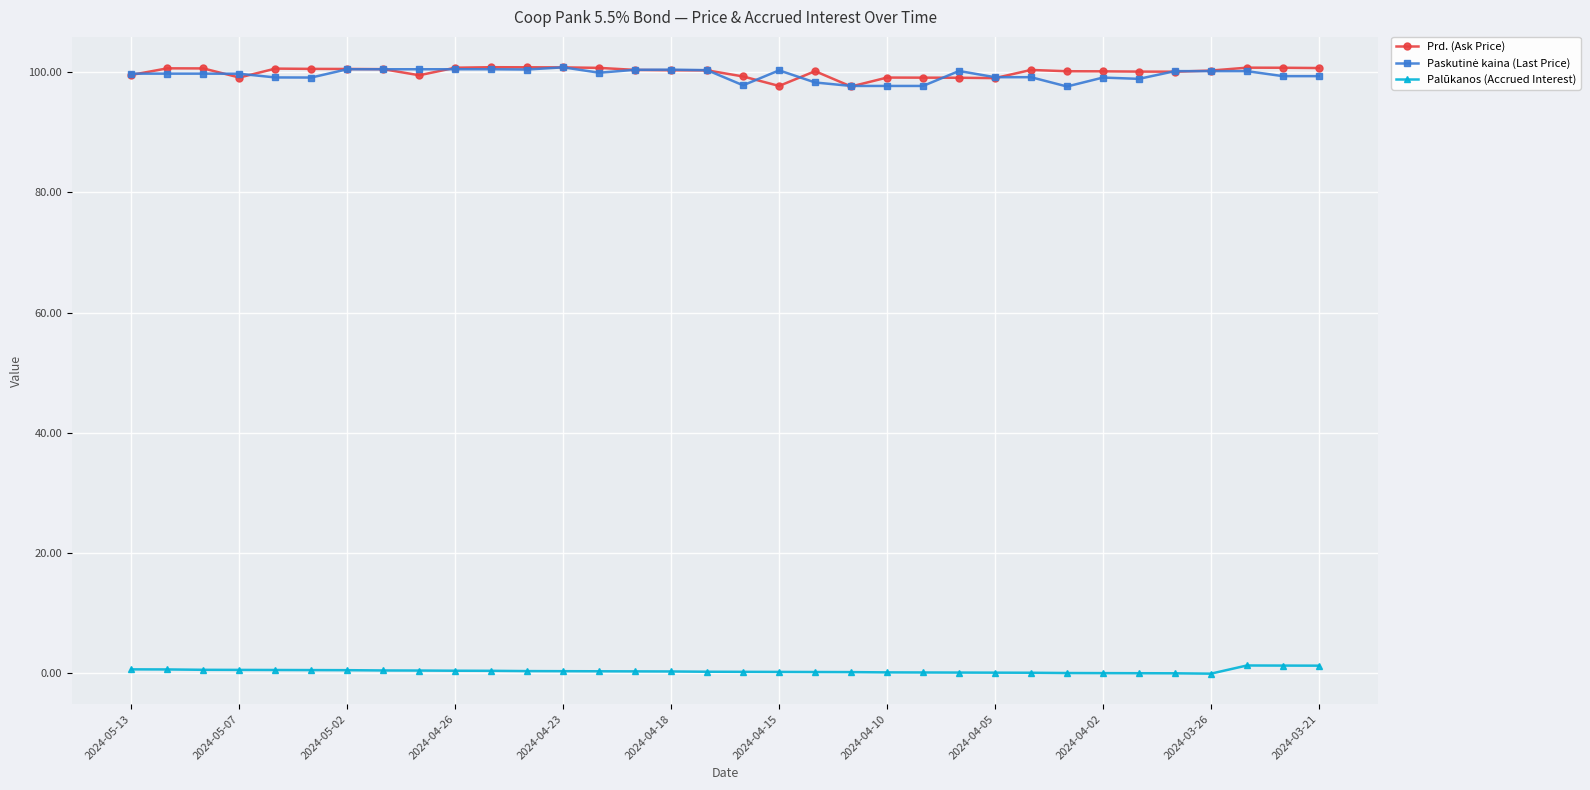

True or false: Prd. (Ask Price) has more than 0 points higher than both neighbors.

True